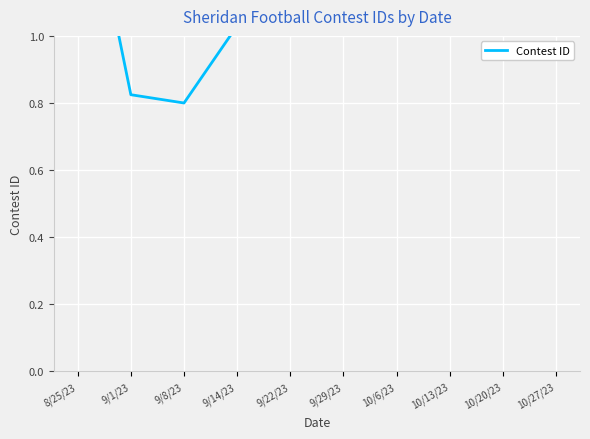

What position from the left is 10/6/23?

7